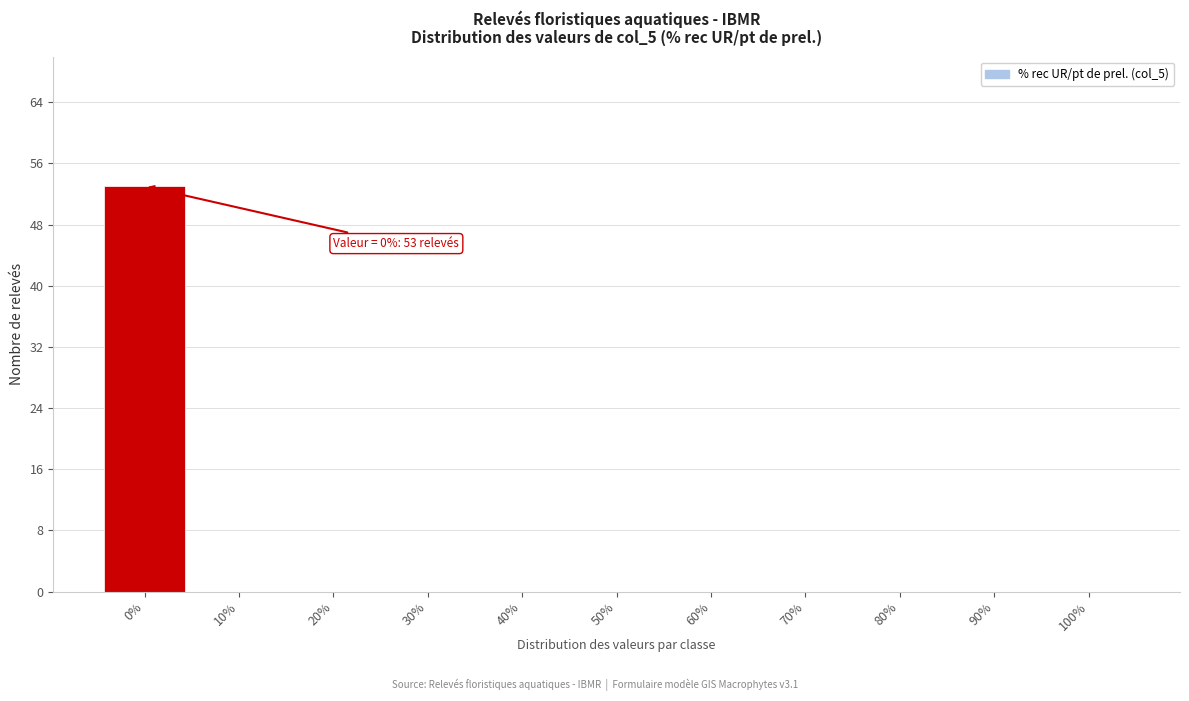

Reading right to left, what are all the values shown in this chart?

100%=0	90%=0	80%=0	70%=0	60%=0	50%=0	40%=0	30%=0	20%=0	10%=0	0%=53